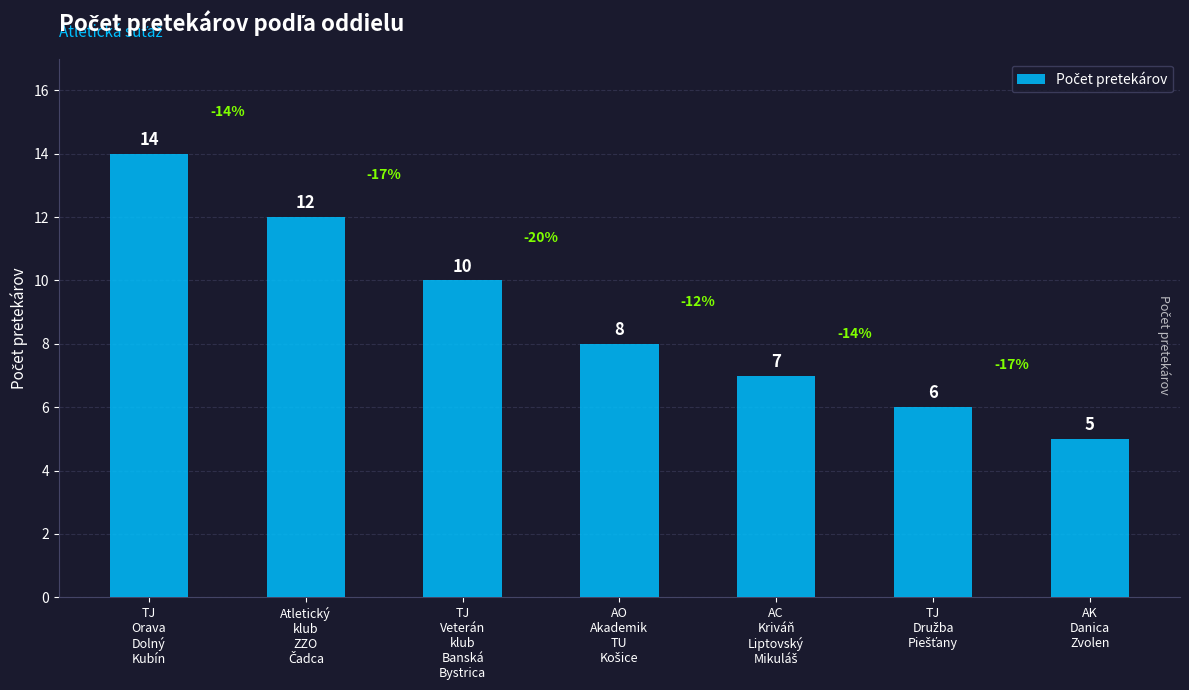

Which has a higher value, TJ
Veterán
klub
Banská
Bystrica or AK
Danica
Zvolen?

TJ
Veterán
klub
Banská
Bystrica